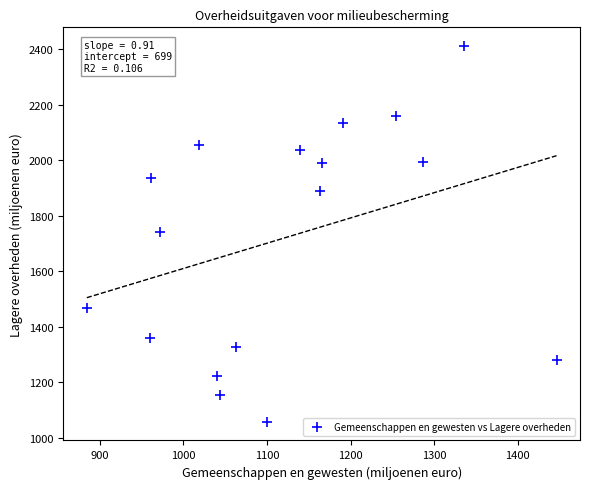

What is the range of X values (max minus min)?

561.8